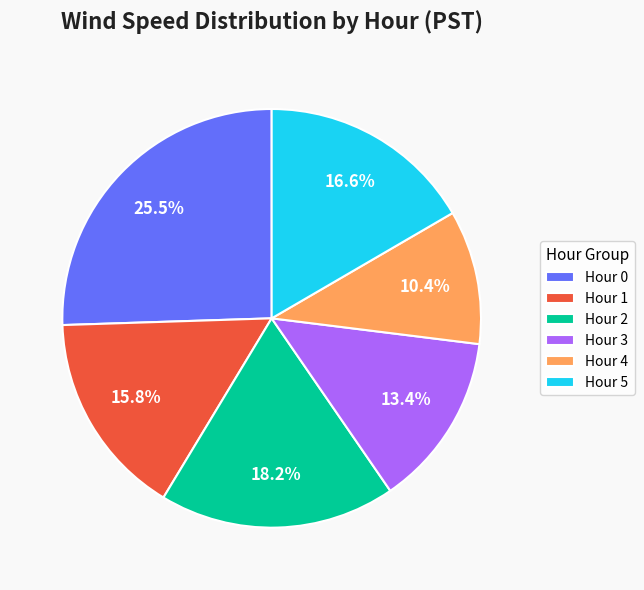

How many slices are in this pie chart?

6